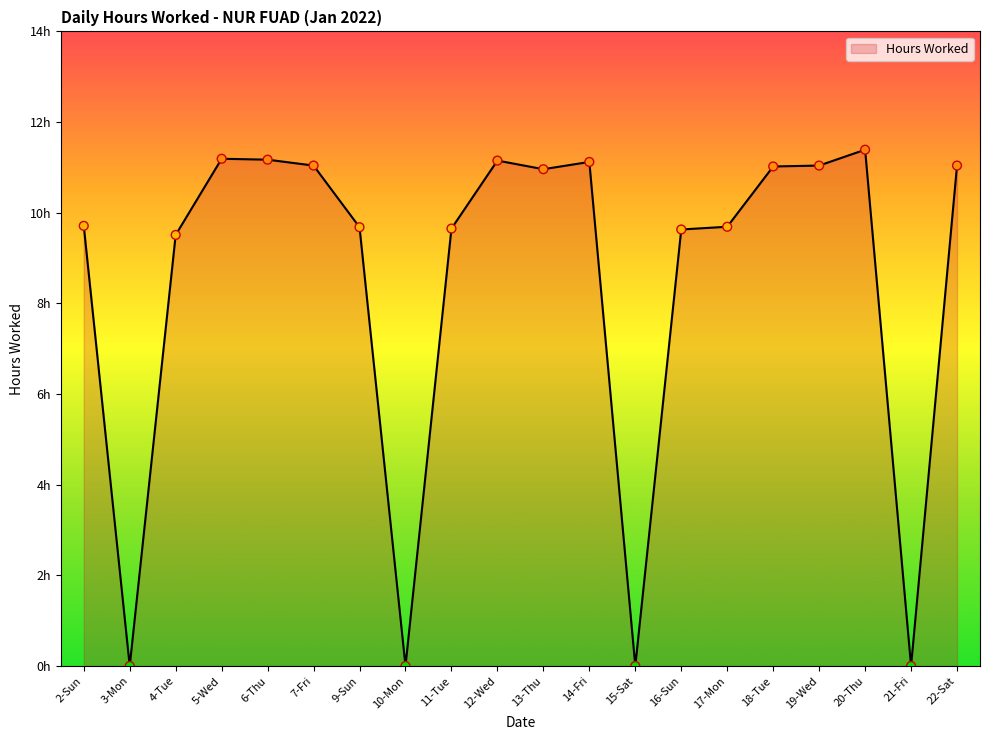

Between 9-Sun and 3-Mon, which is larger?

9-Sun